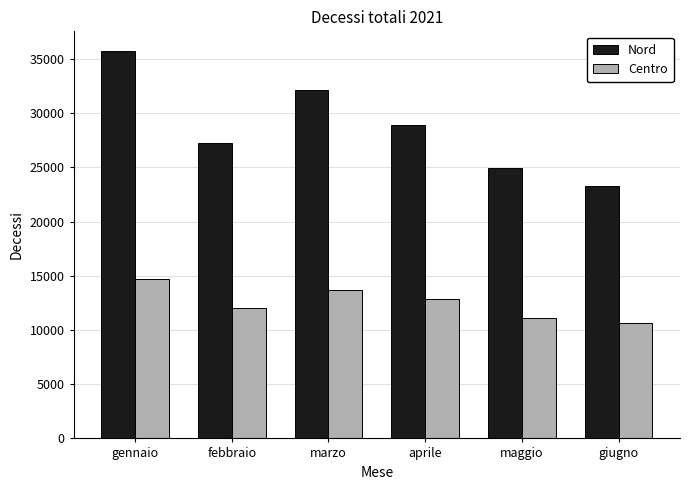

What is the average value of the Nord series?

28722